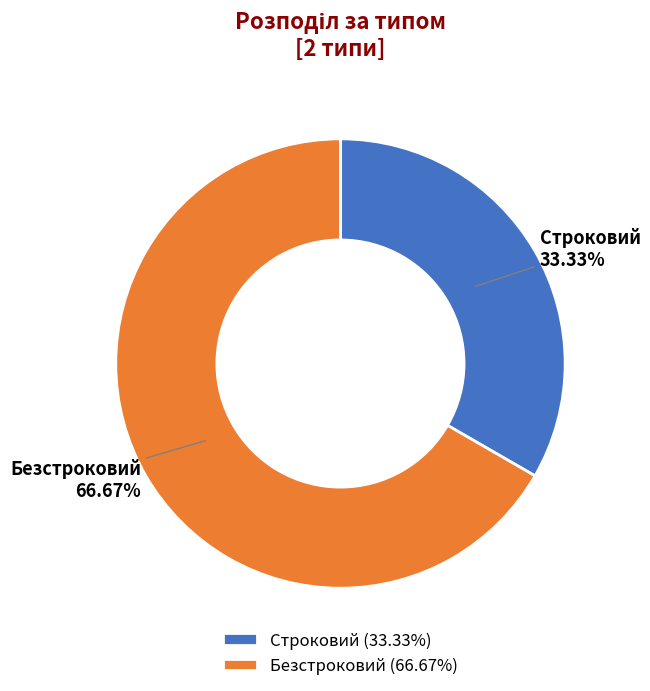

How many slices are in this pie chart?

2